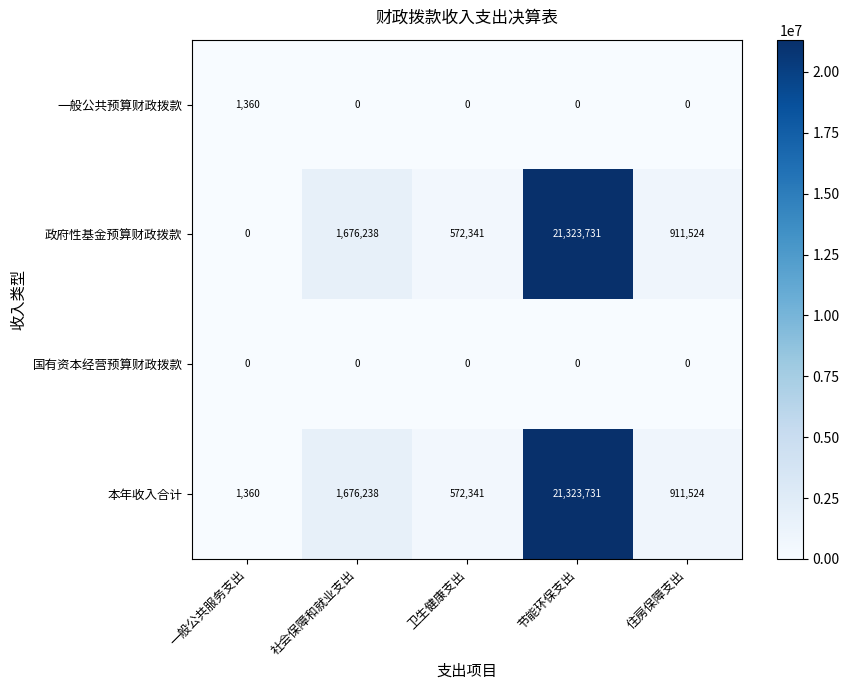

Rank the categories by 本年收入合计 value from highest to lowest.

节能环保支出, 社会保障和就业支出, 住房保障支出, 卫生健康支出, 一般公共服务支出